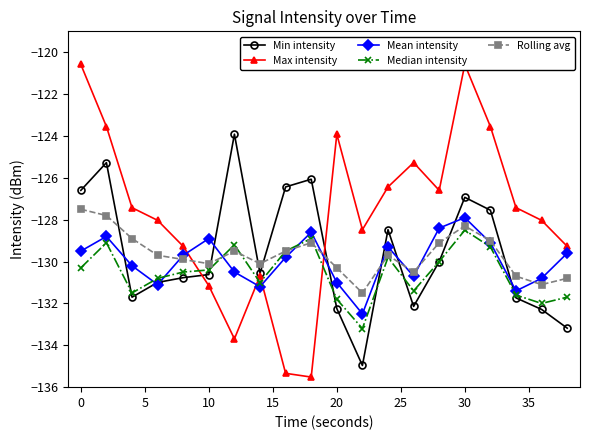

Read the Mean intensity value at 20.

-131.0